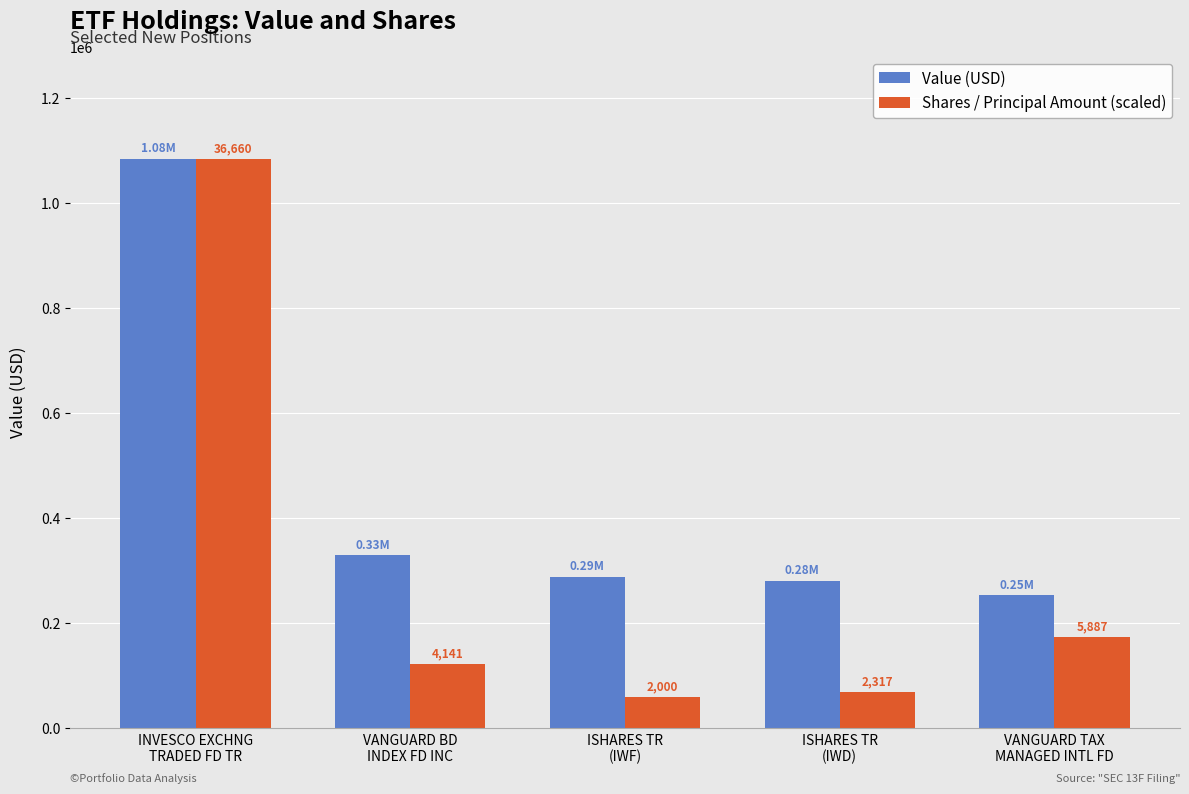

What is the total value across all series at ISHARES TR
(IWF)?

347138.0